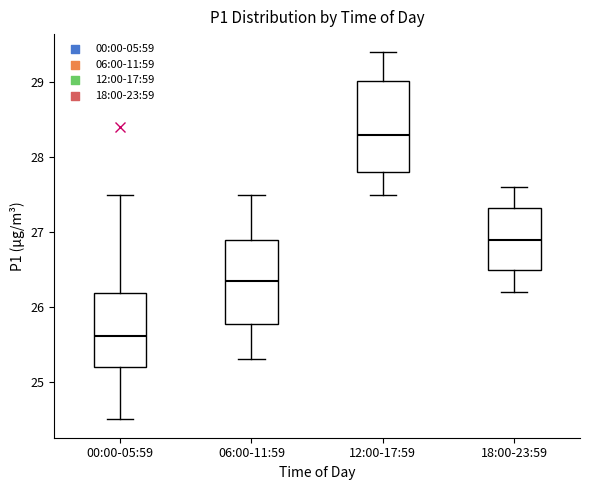

Which box's median line is the lowest?

00:00-05:59